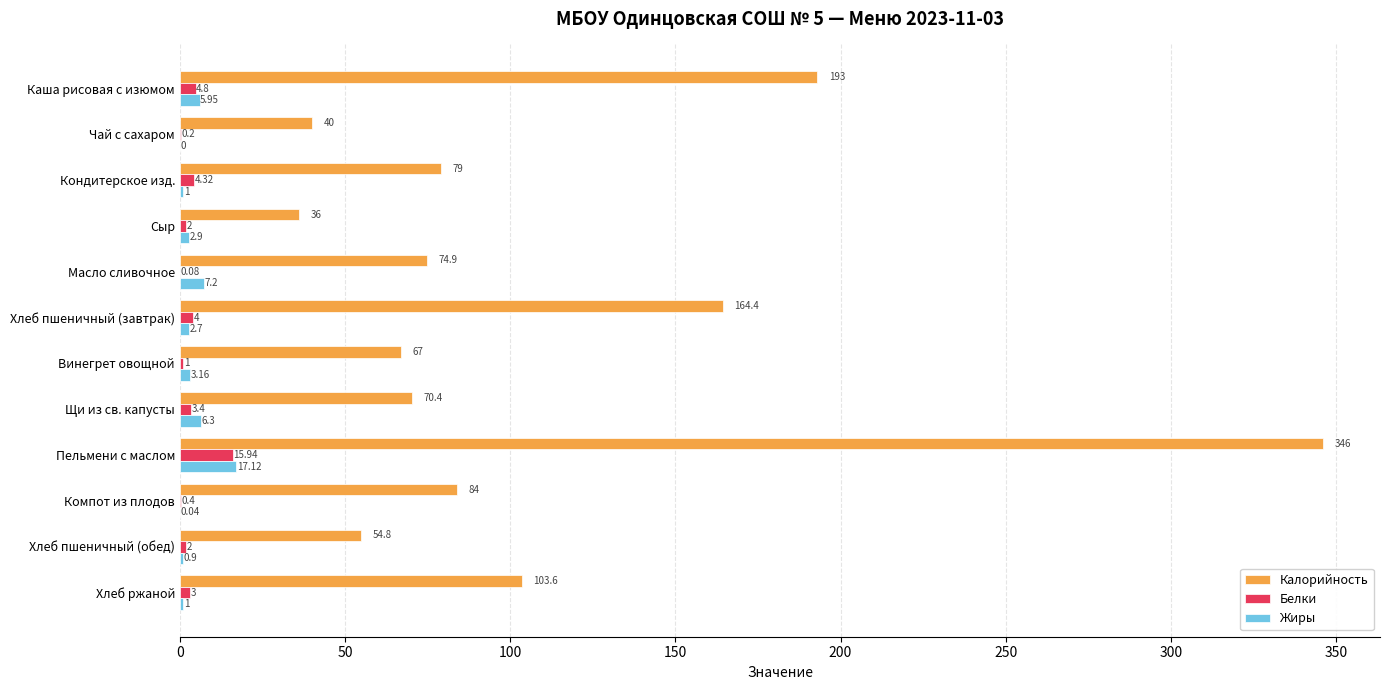

Between Сыр and Щи из св. капусты, which series saw the biggest shift?

Калорийность